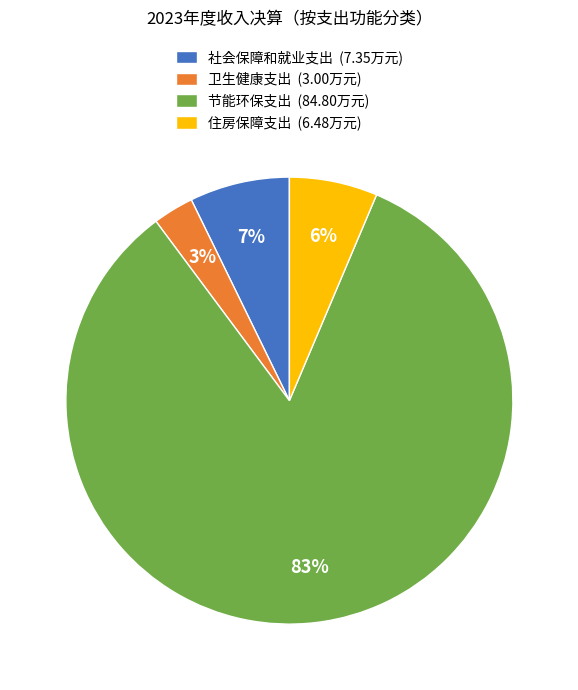

To the nearest percent, what percentage of the pie is 住房保障支出 (6.48万元)?

6%